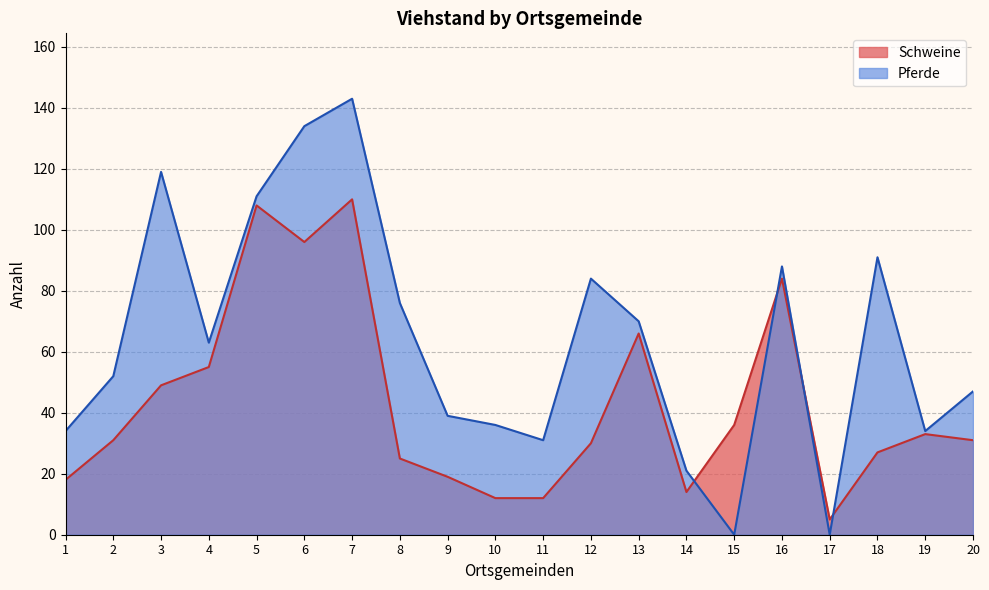

Reading left to right, list all the values displayed in this chart.

Schweine: 18	31	49	55	108	96	110	25	19	12	12	30	66	14	36	84	5	27	33	31
Pferde: 34	52	119	63	111	134	143	76	39	36	31	84	70	21	0	88	0	91	34	47